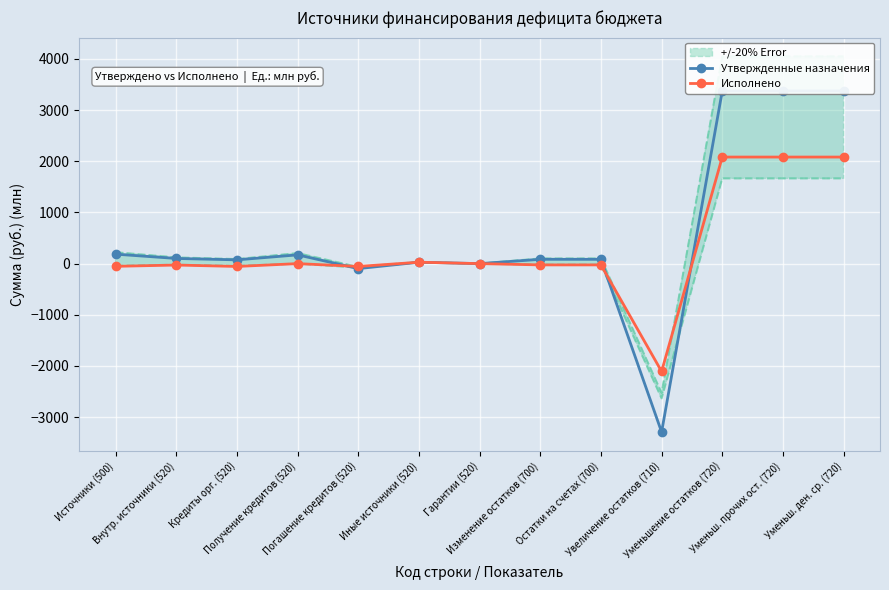

At which category is the sum across all series the highest?

Уменьшение остатков (720)